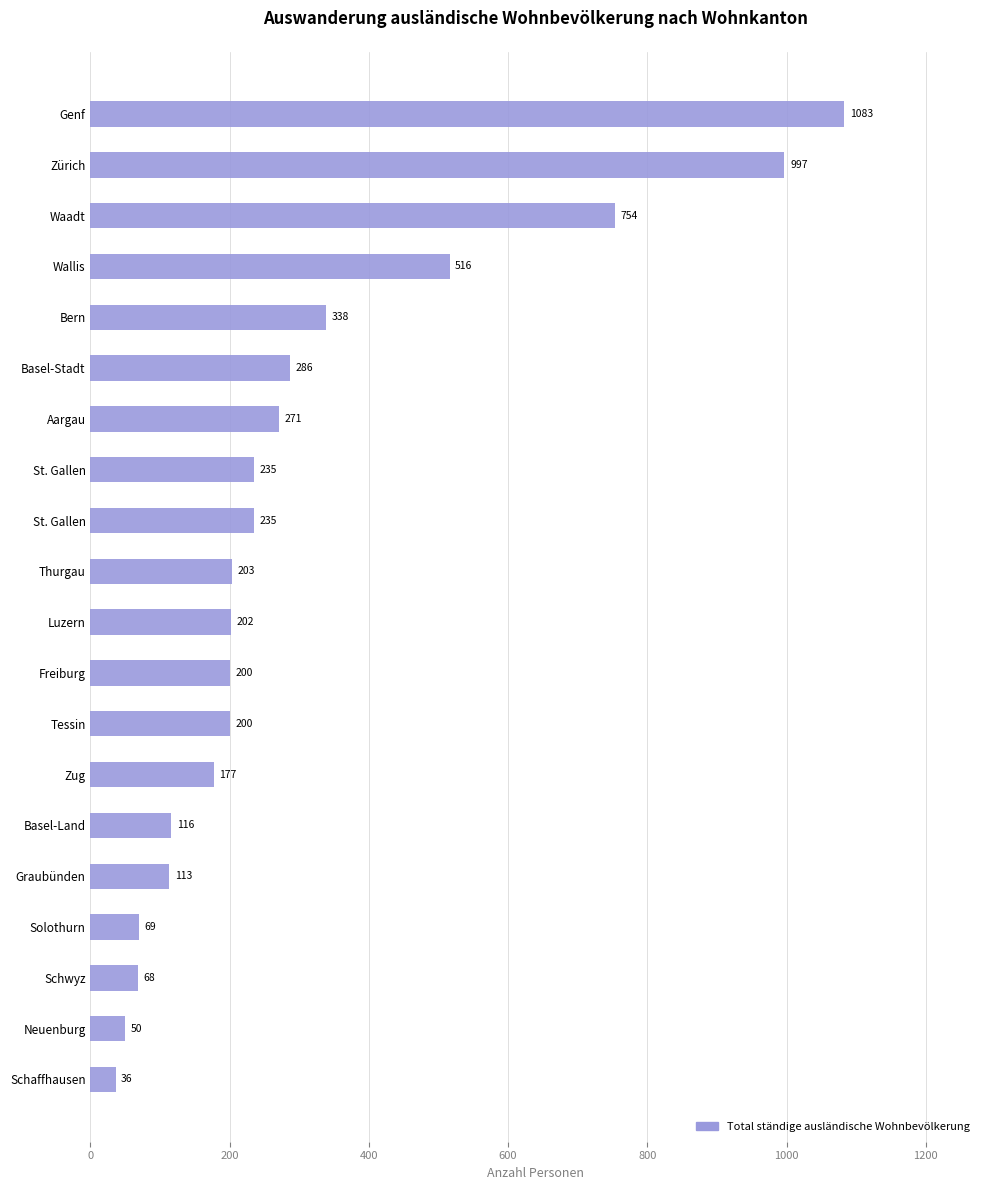

What is the smallest value displayed?

36